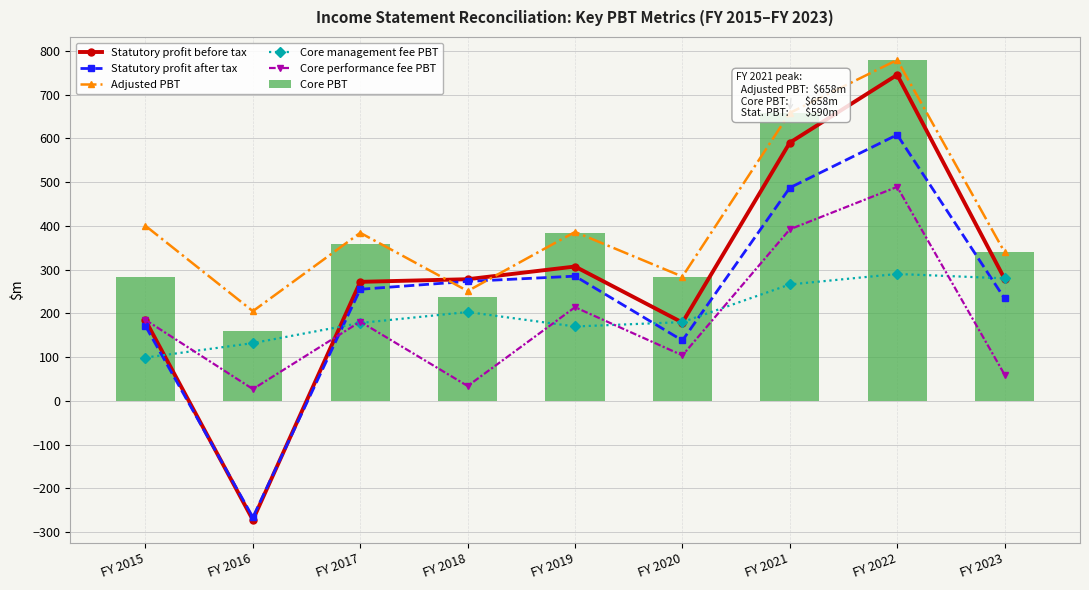

Read the Core management fee PBT value at FY 2016, to the nearest 5.

130